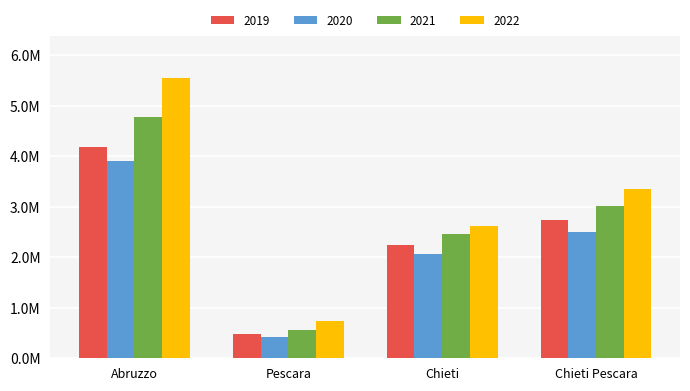

What are all the series names shown in the legend?

2019, 2020, 2021, 2022